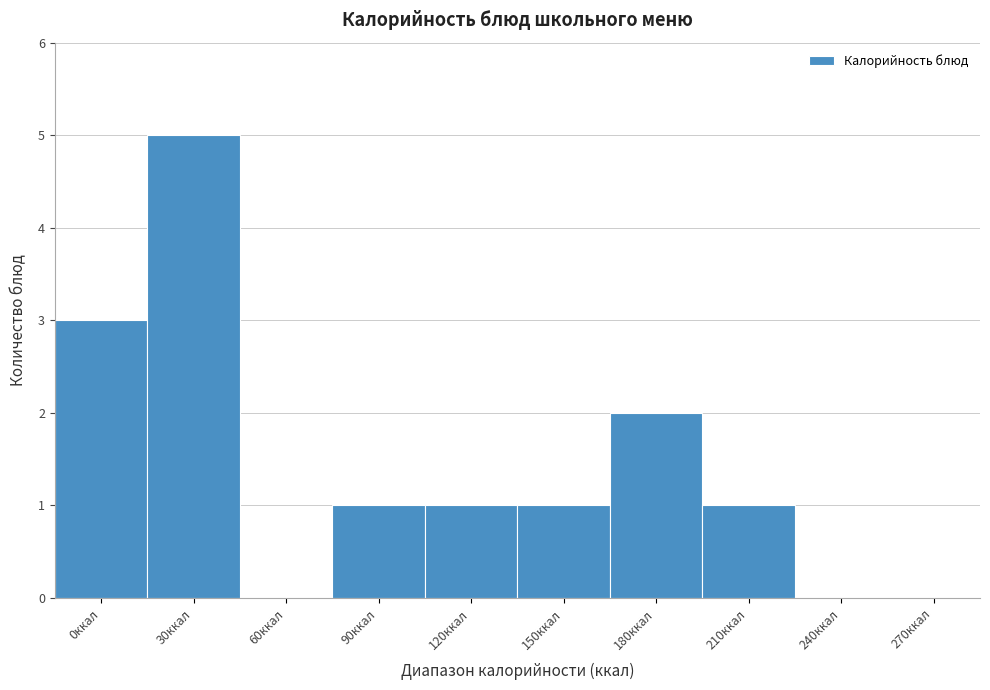

Reading left to right, list all the values displayed in this chart.

0ккал=3	30ккал=5	60ккал=0	90ккал=1	120ккал=1	150ккал=1	180ккал=2	210ккал=1	240ккал=0	270ккал=0